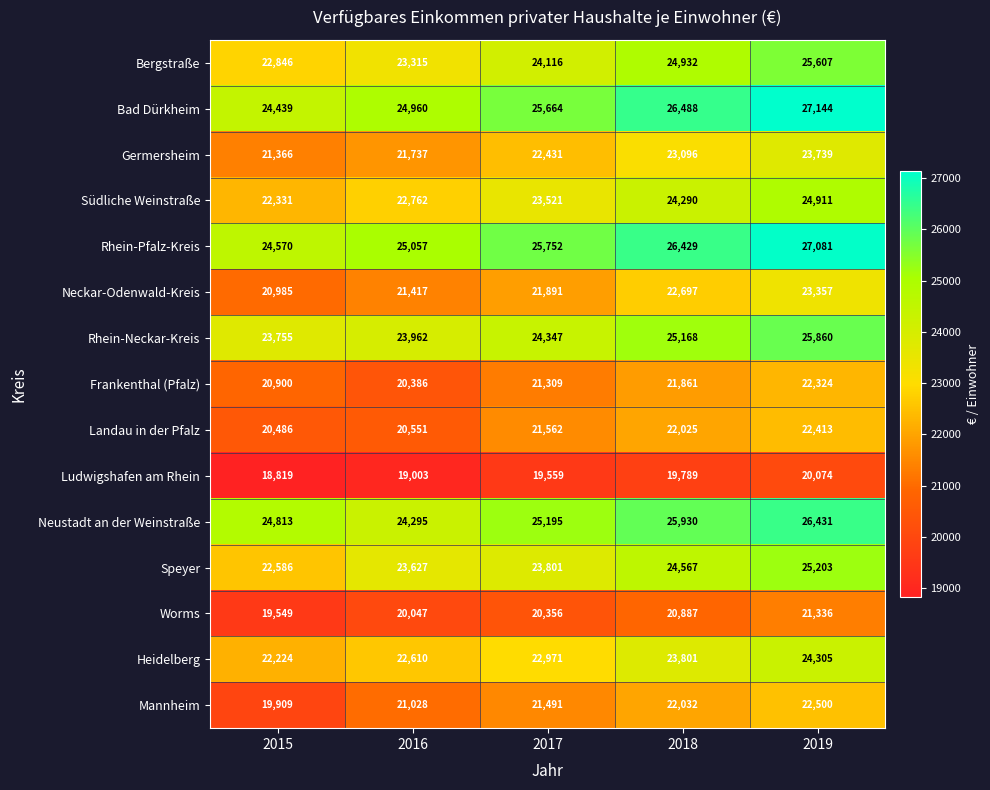

What value does the Frankenthal (Pfalz) series have at 2015, to the nearest 100?

20900